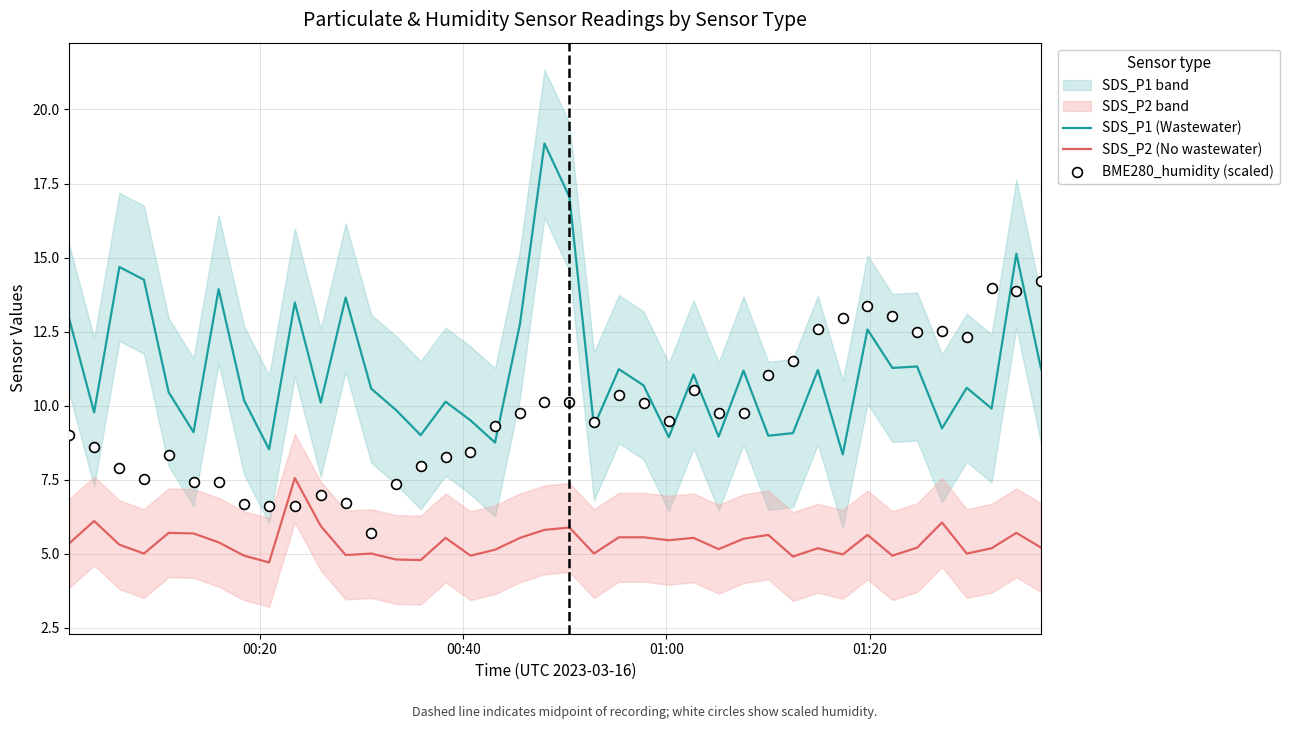

Which series reaches the maximum Y coordinate?

SDS_P1 (Wastewater)